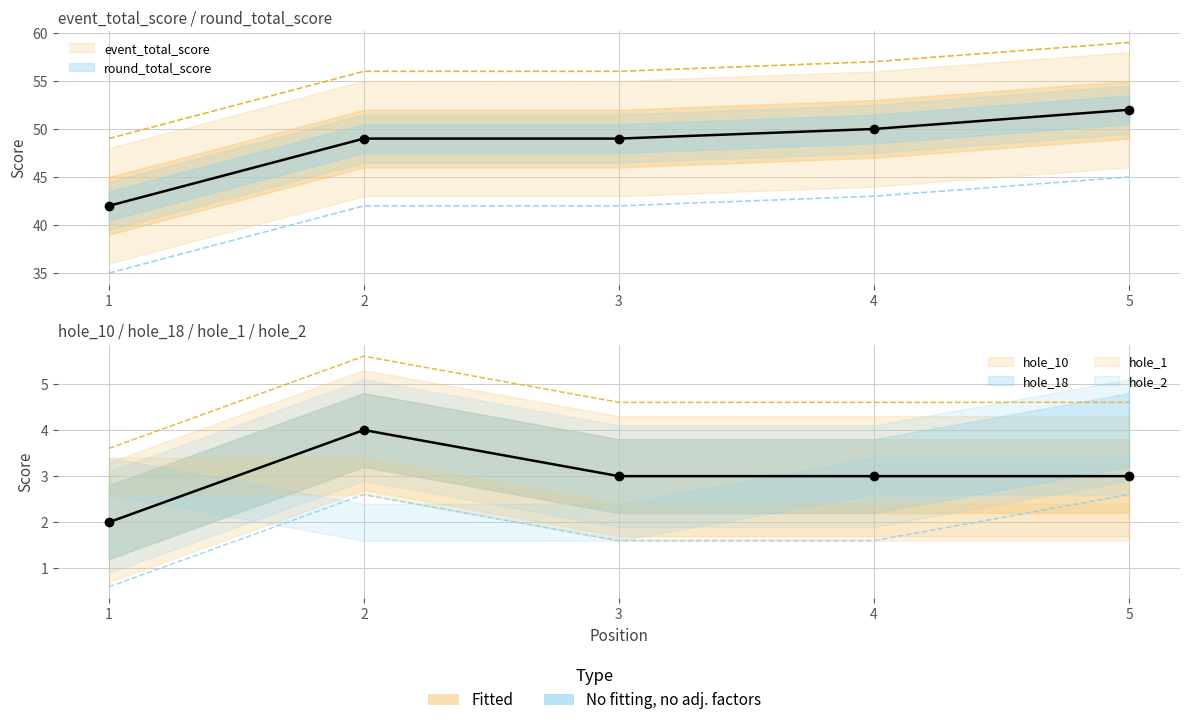

Which series has the largest range (max minus min)?

event_total_score